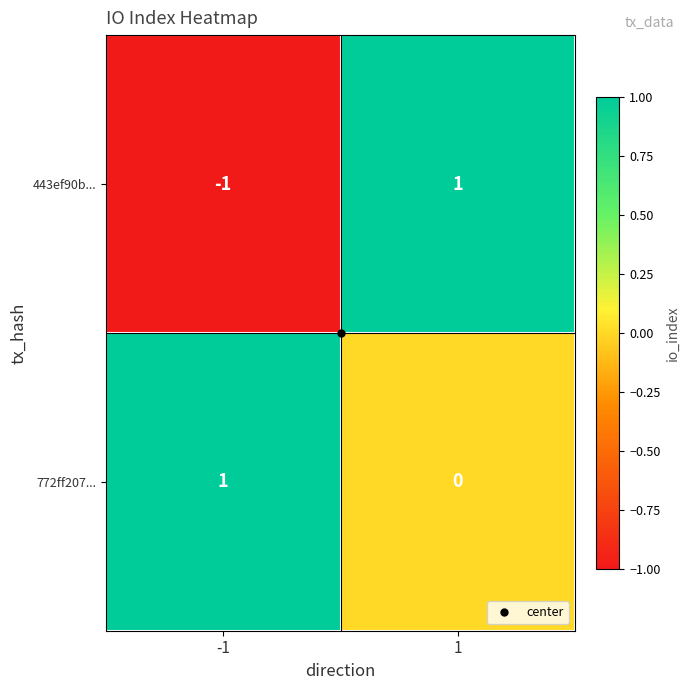

Which series has the widest spread of values?

443ef90b...